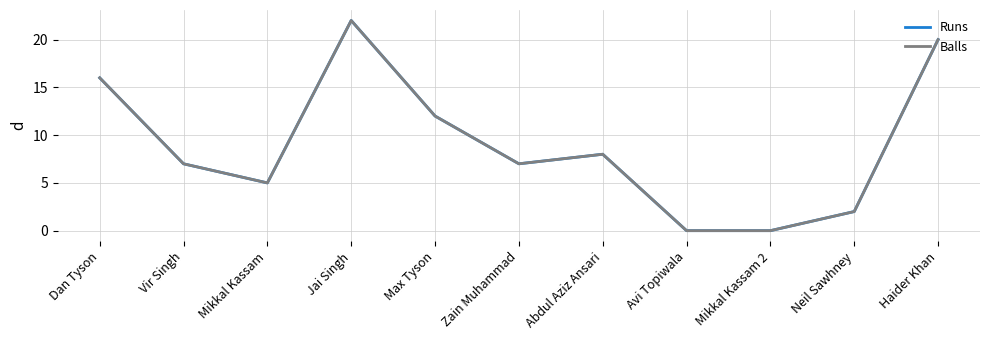

Is it true that Runs equals 22 at Jai Singh?

True